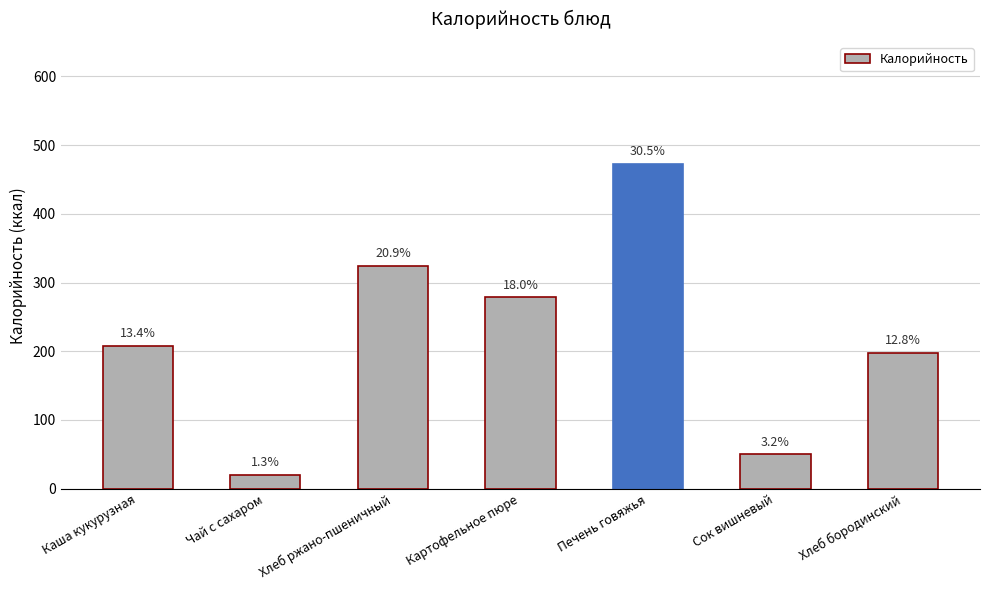

What is the ratio of the value at Каша кукурузная to the value at Печень говяжья?

0.4